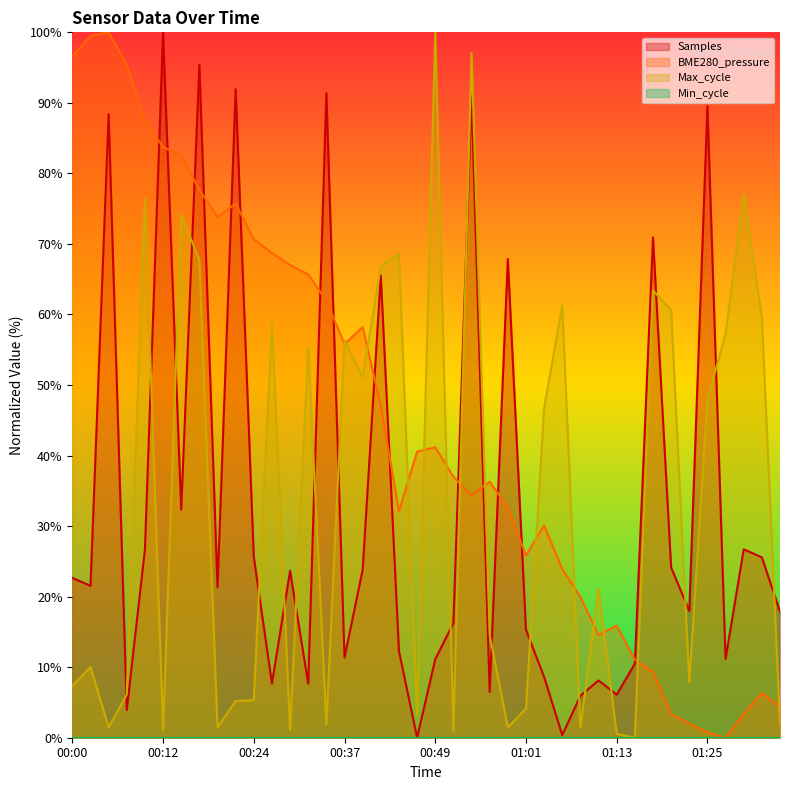

In BME280_pressure, how many points are higher than both neighbors (excluding endpoints)?

8